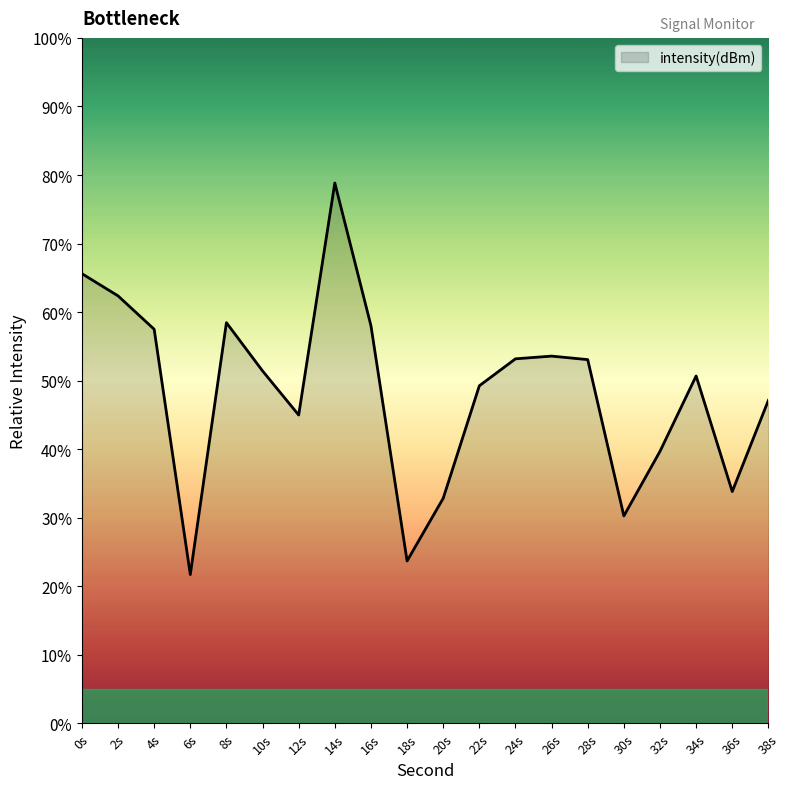

At which category does the data reach its first local valley?

6s